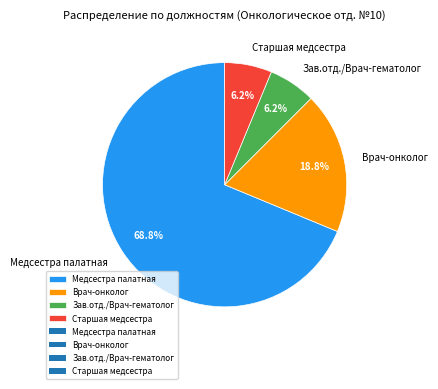

Which category has the biggest portion of the pie?

Медсестра палатная